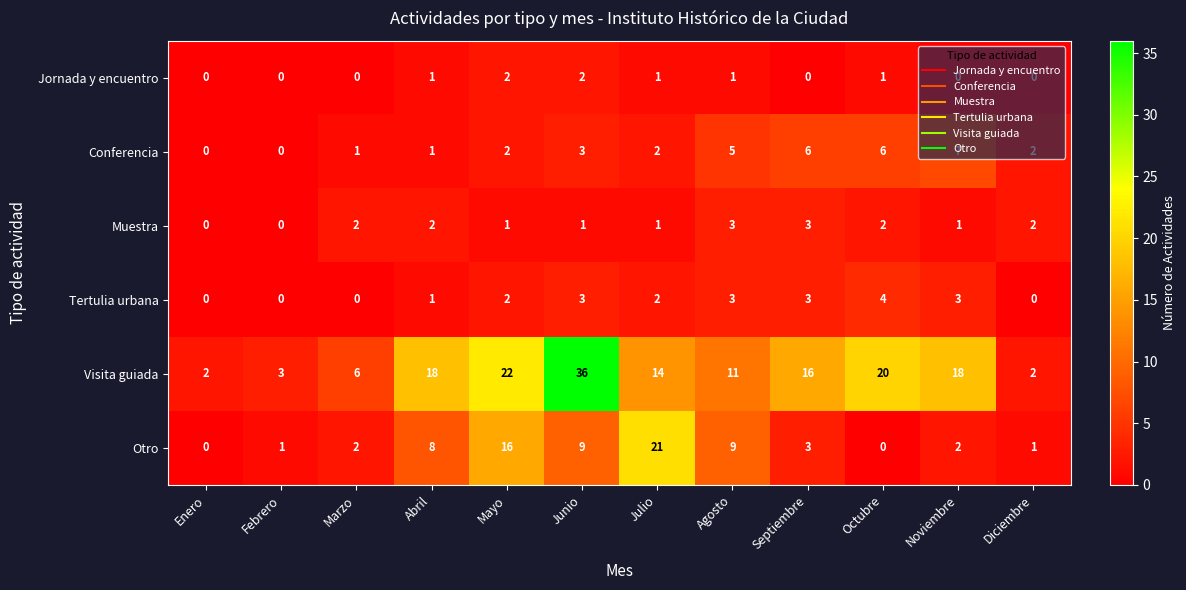

Is the value of Conferencia at Diciembre greater than the value of Jornada y encuentro at Marzo?

Yes